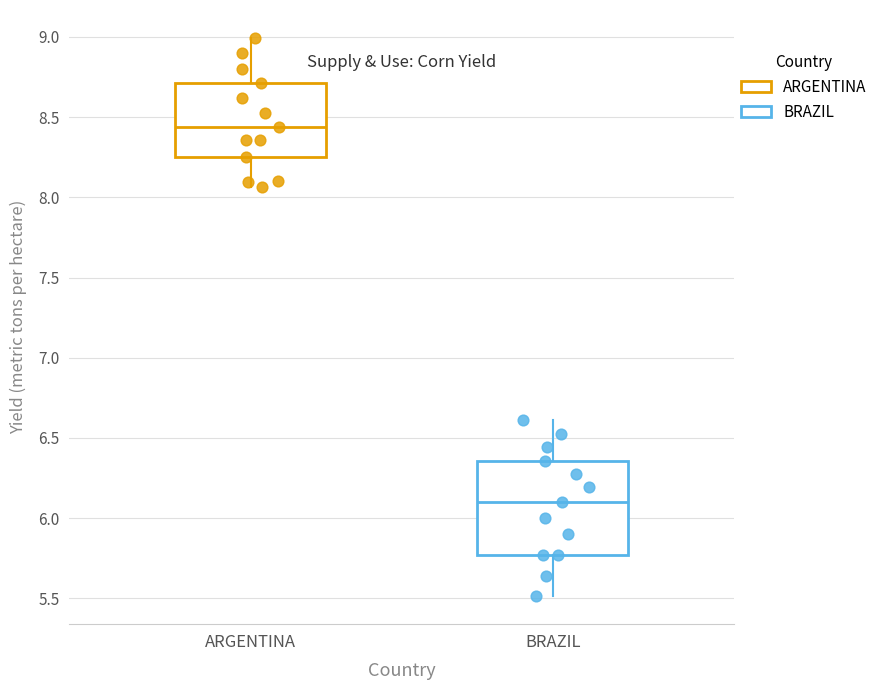

Which box is the tallest, from its lower edge to its upper edge?

BRAZIL